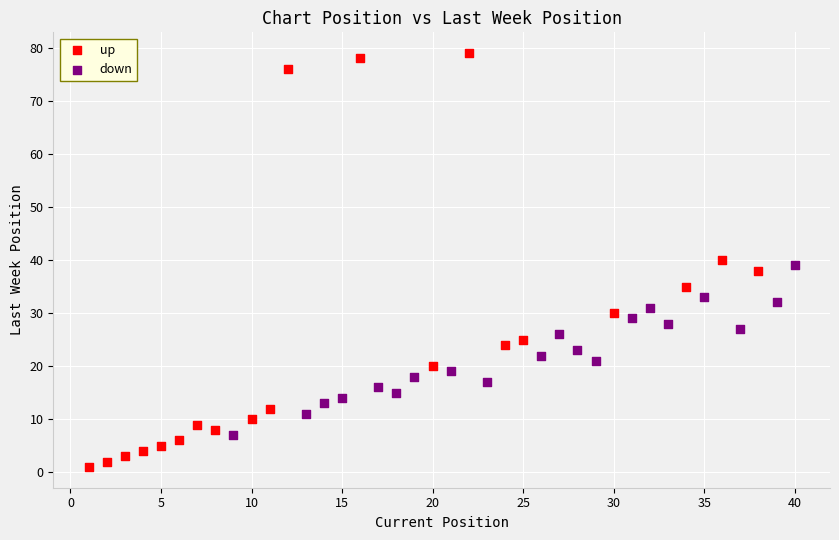

Which series reaches the minimum Y coordinate?

up